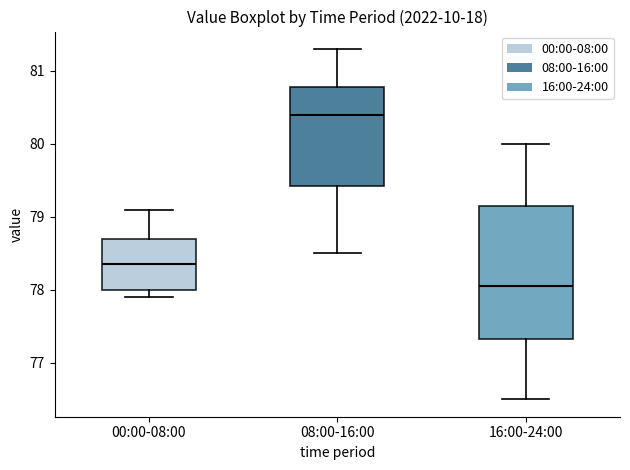

Reading left to right, read every box against the y-axis: the position of its median line, the range the box covers, and the ends of its whiskers. The values are not printed on the chart, so give them approximately, as read against the axis.

00:00-08:00: median 78.4, box 78.0 to 78.7, whiskers 77.9 to 79.1
08:00-16:00: median 80.4, box 79.4 to 80.8, whiskers 78.5 to 81.3
16:00-24:00: median 78.1, box 77.3 to 79.2, whiskers 76.5 to 80.0